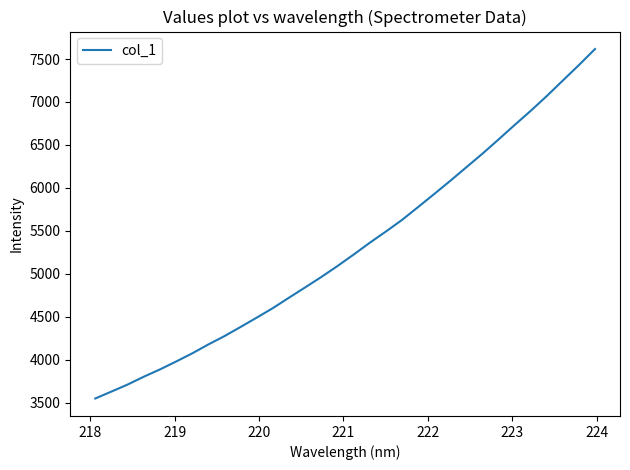

What is the minimum value shown in the chart?

3547.4